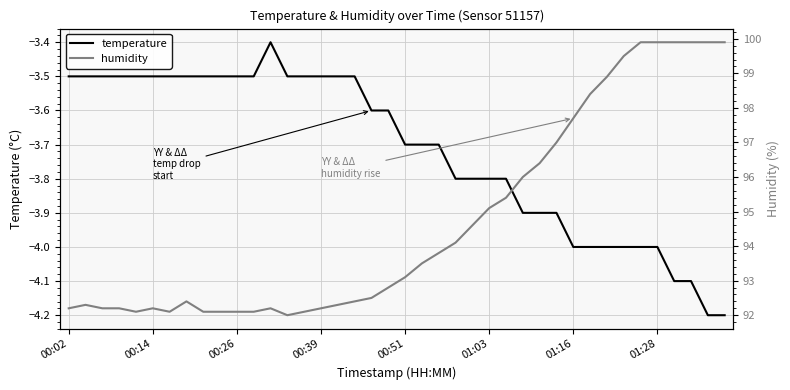

Between 12 and 38, which series saw the biggest shift?

humidity